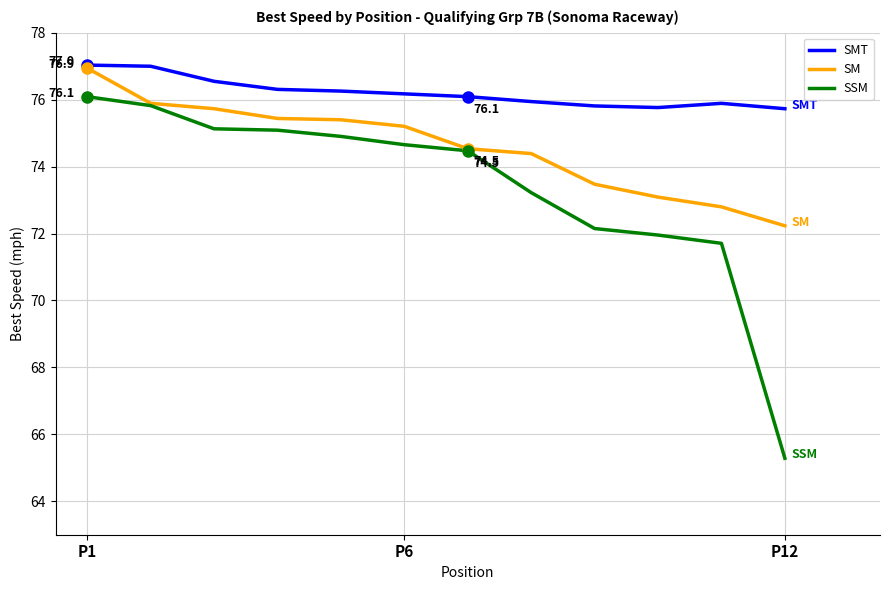

What is the minimum value shown in the chart?

65.3